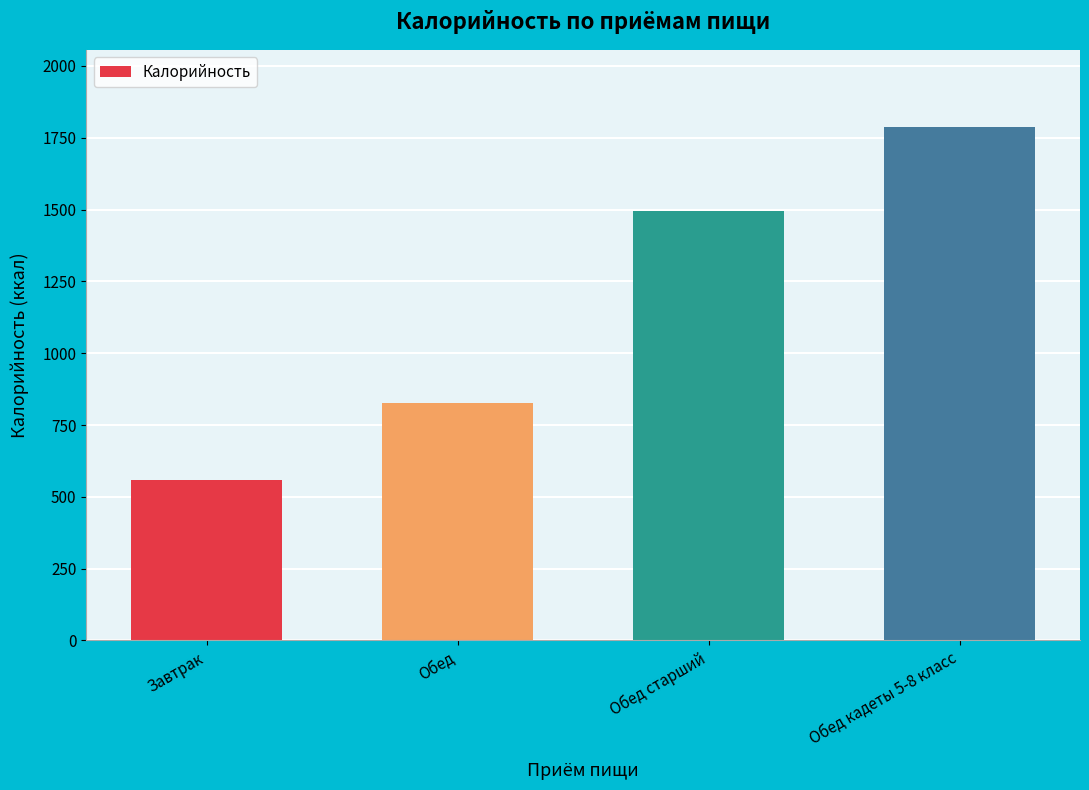

What is the value of the 1st bar from the left?

559